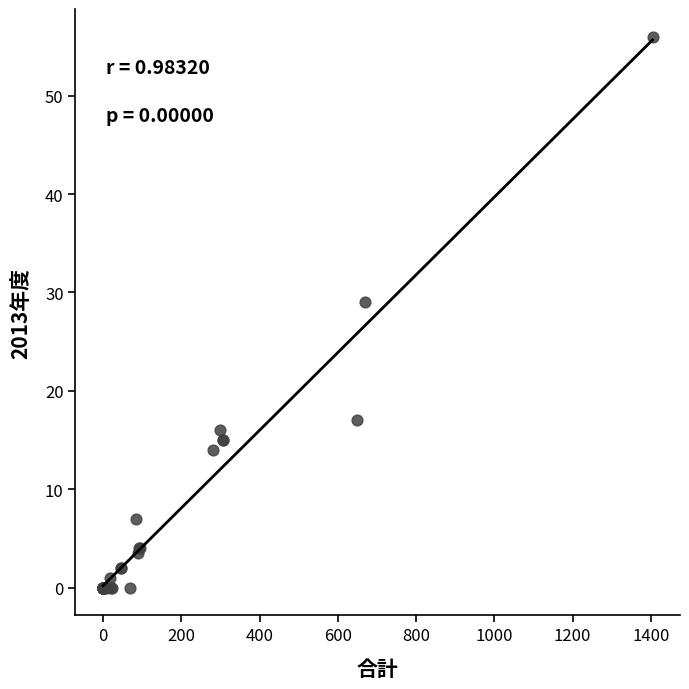

What Y value in the scatter plot is closest to 28?

29.0